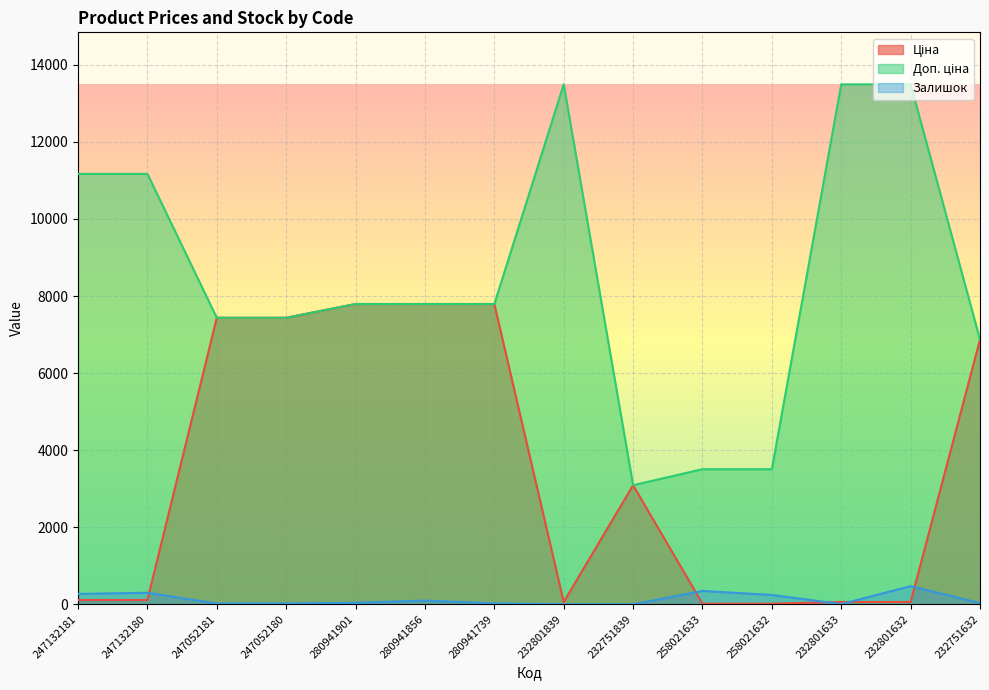

What is the label of the 4th point from the right?

258021632